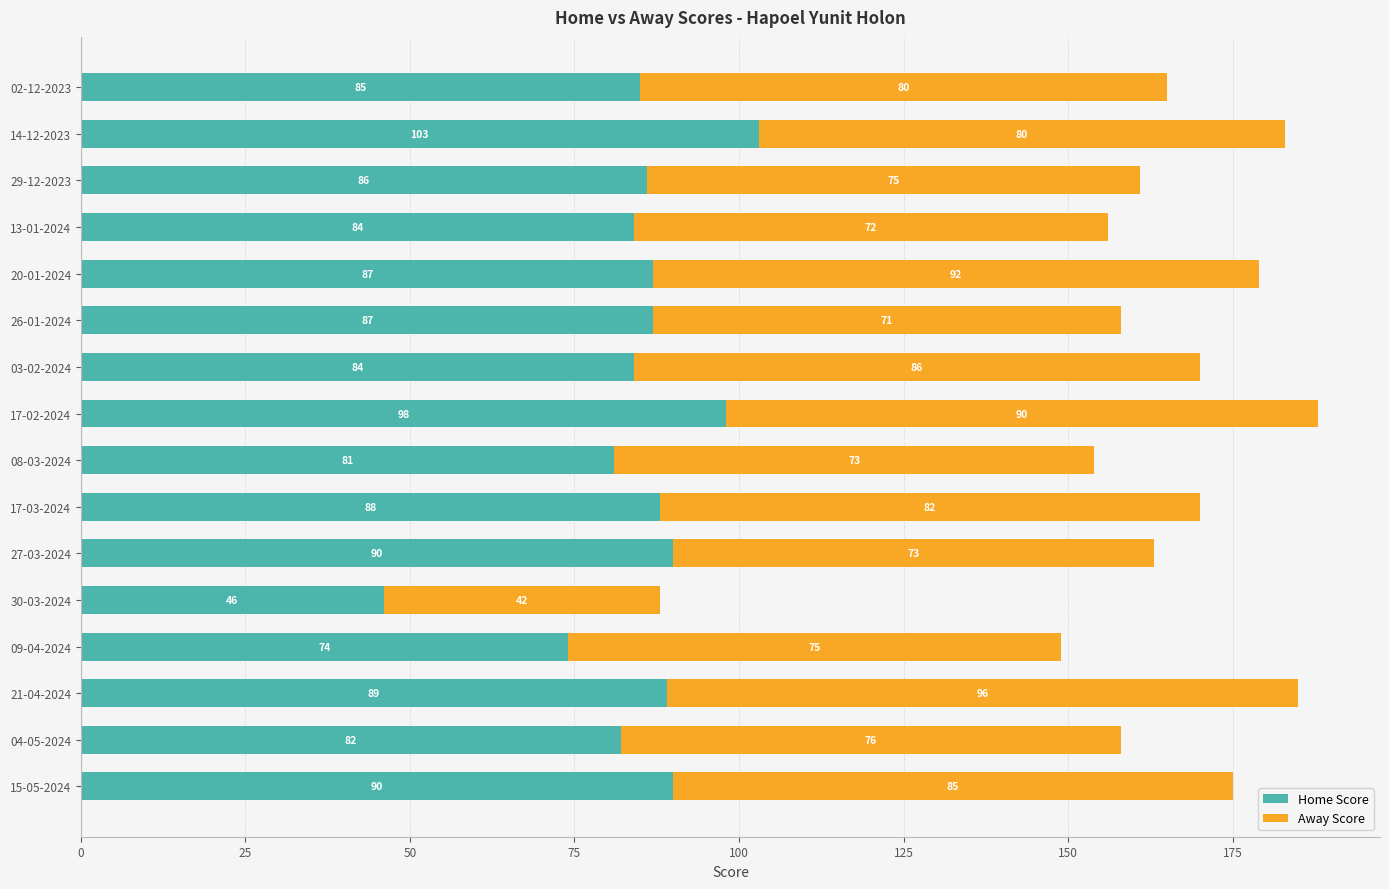

What is the highest value of the Home Score series?

103